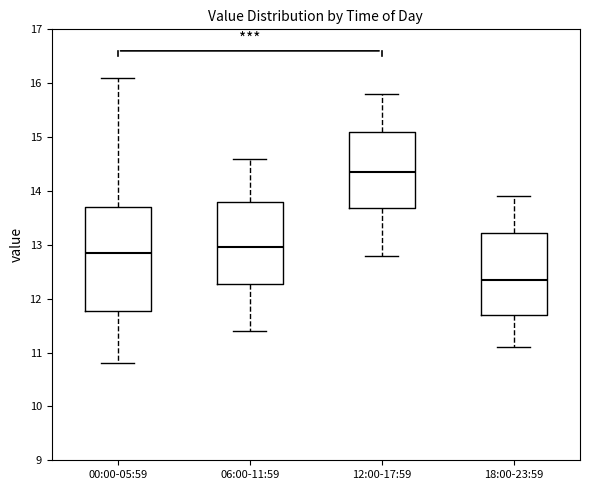

Which box is the tallest, from its lower edge to its upper edge?

00:00-05:59